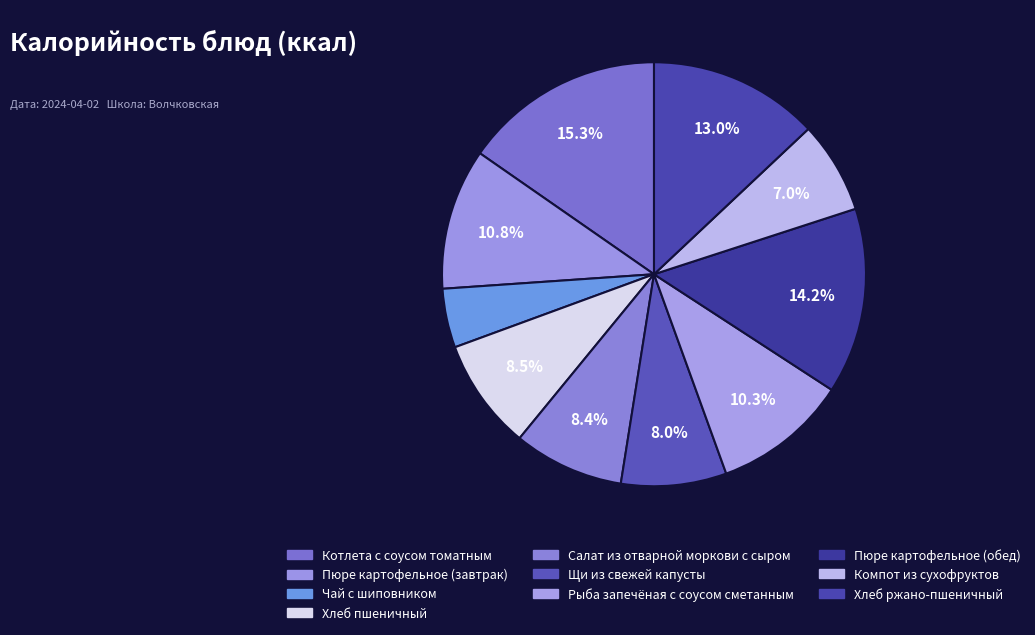

What percentage is the Котлета с соусом томатным slice, to the nearest percent?

15%